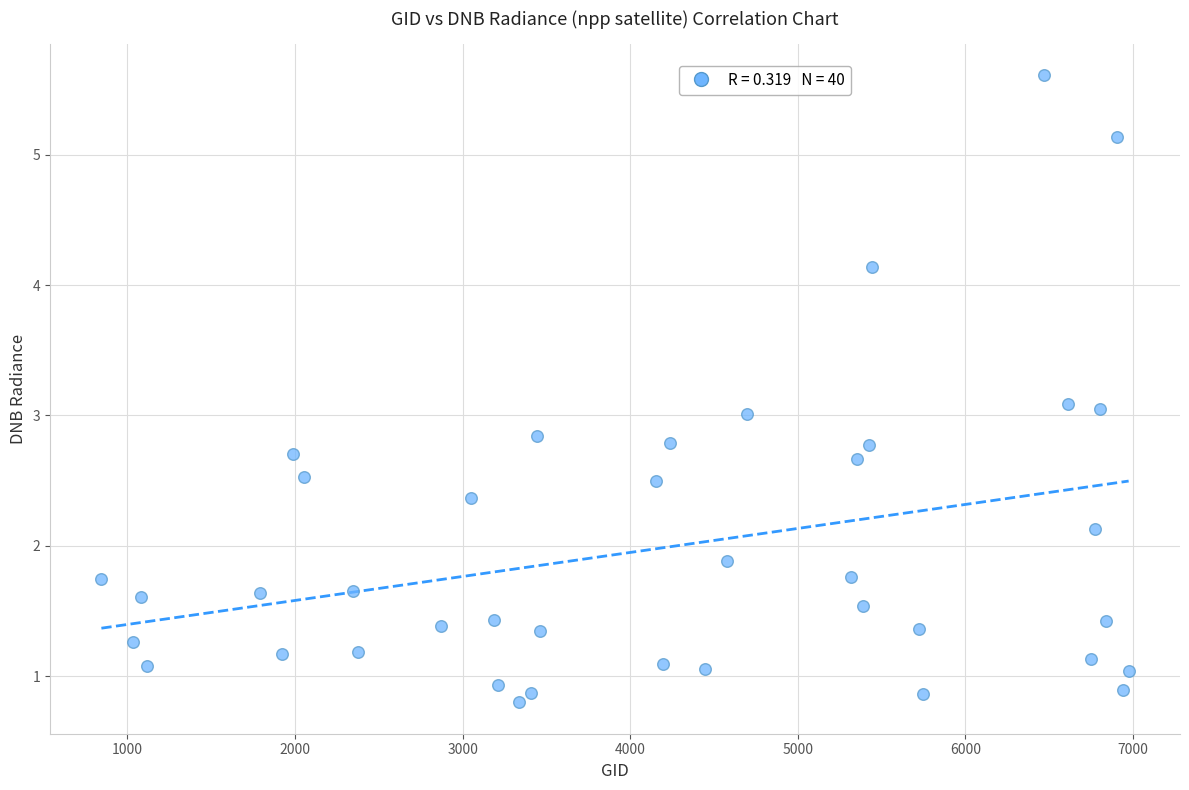

What is the range of X values (max minus min)?

6129.0